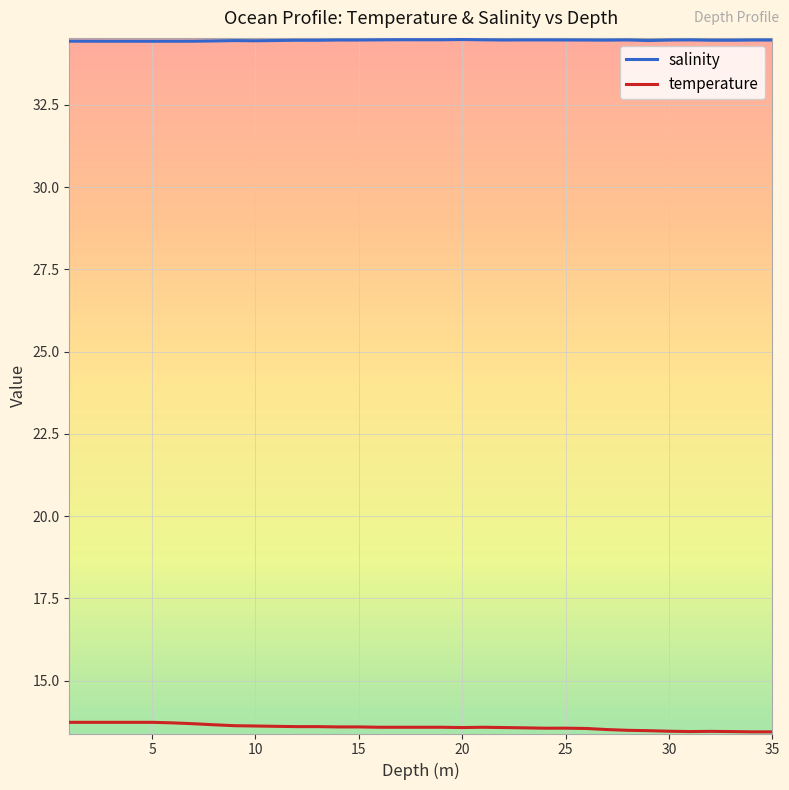

What is the highest value of the temperature series?

13.7